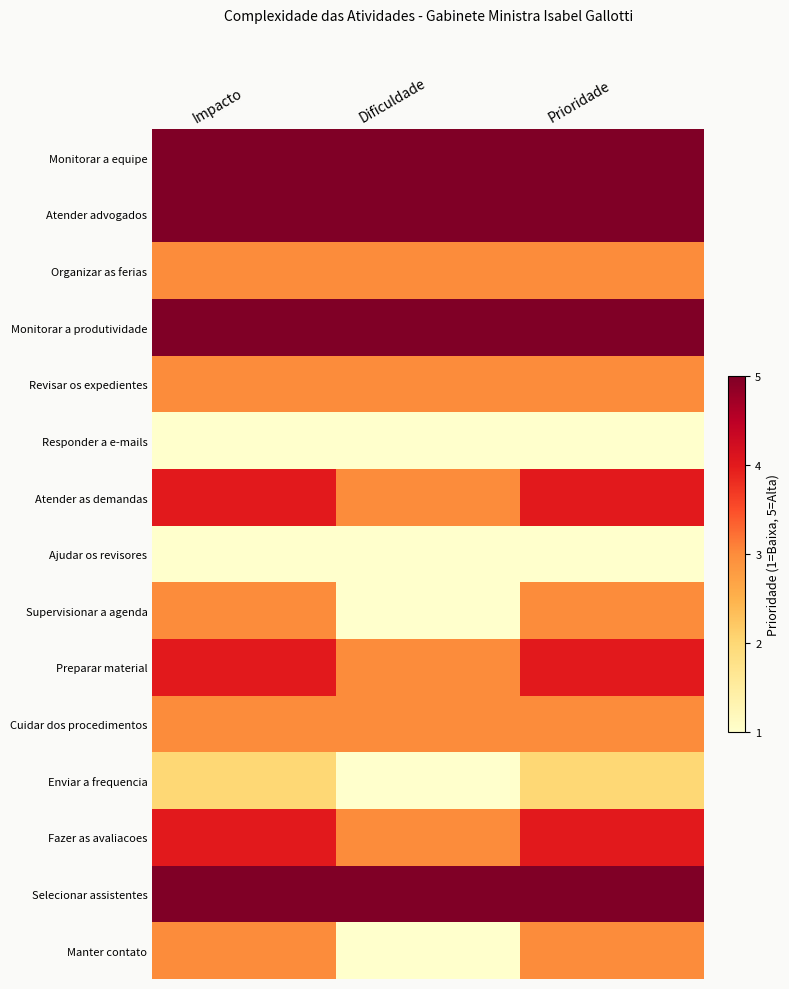

At which category is the sum across all series the highest?

Impacto